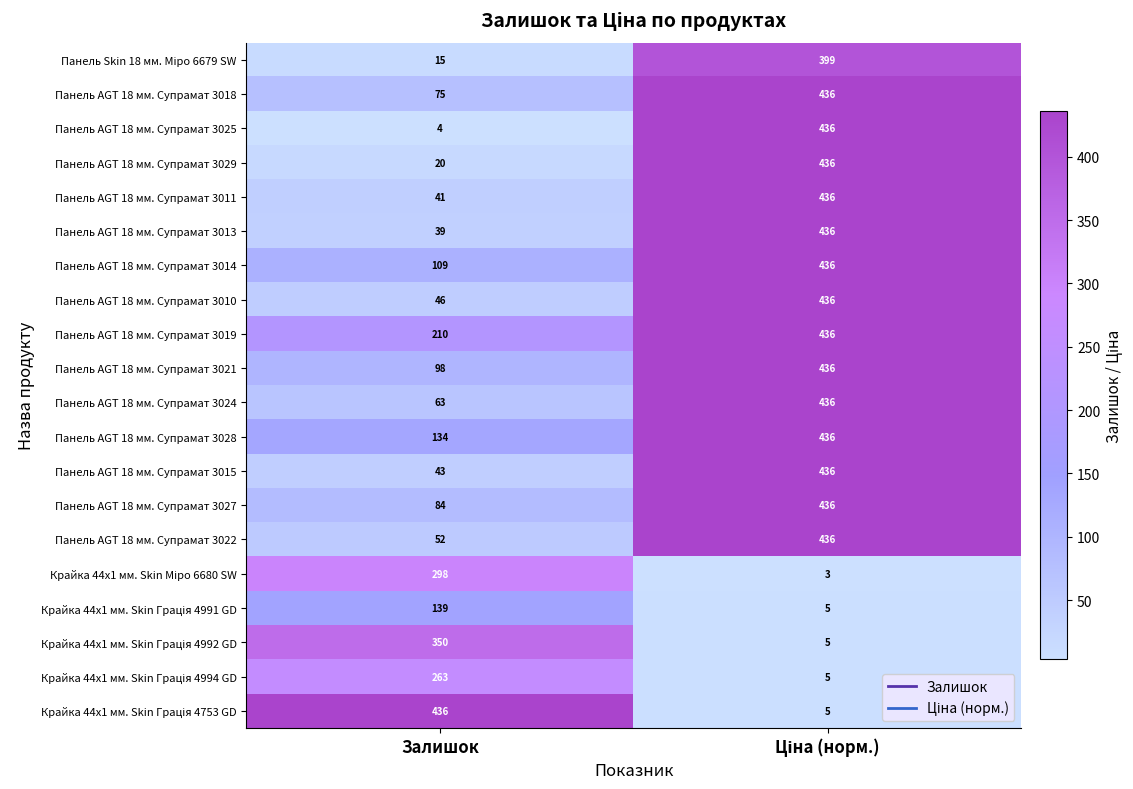

Read the Панель AGT 18 мм. Супрамат 3014 value at Залишок, to the nearest 5.

110